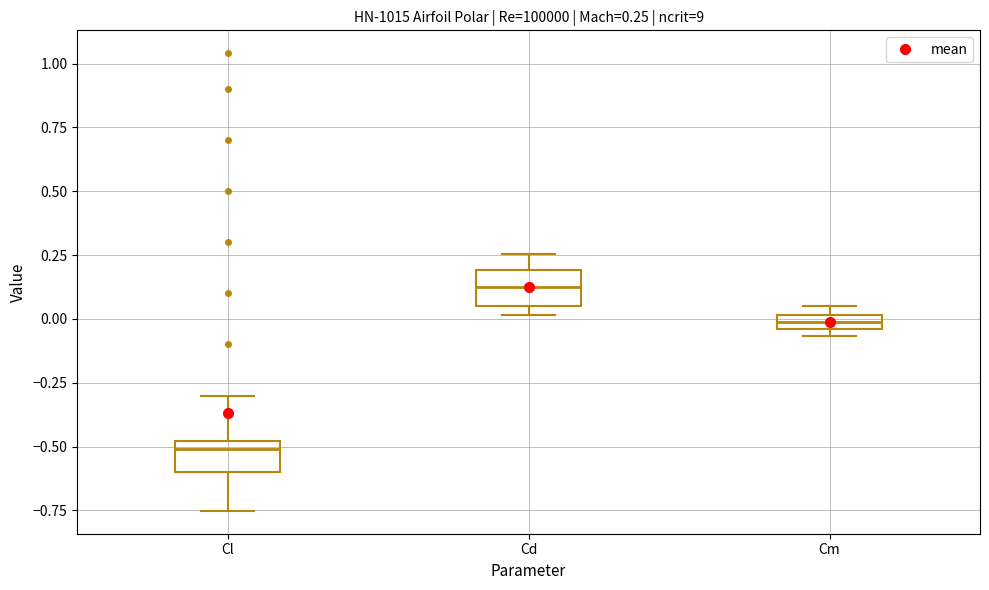

Which box's median line is the highest?

Cd